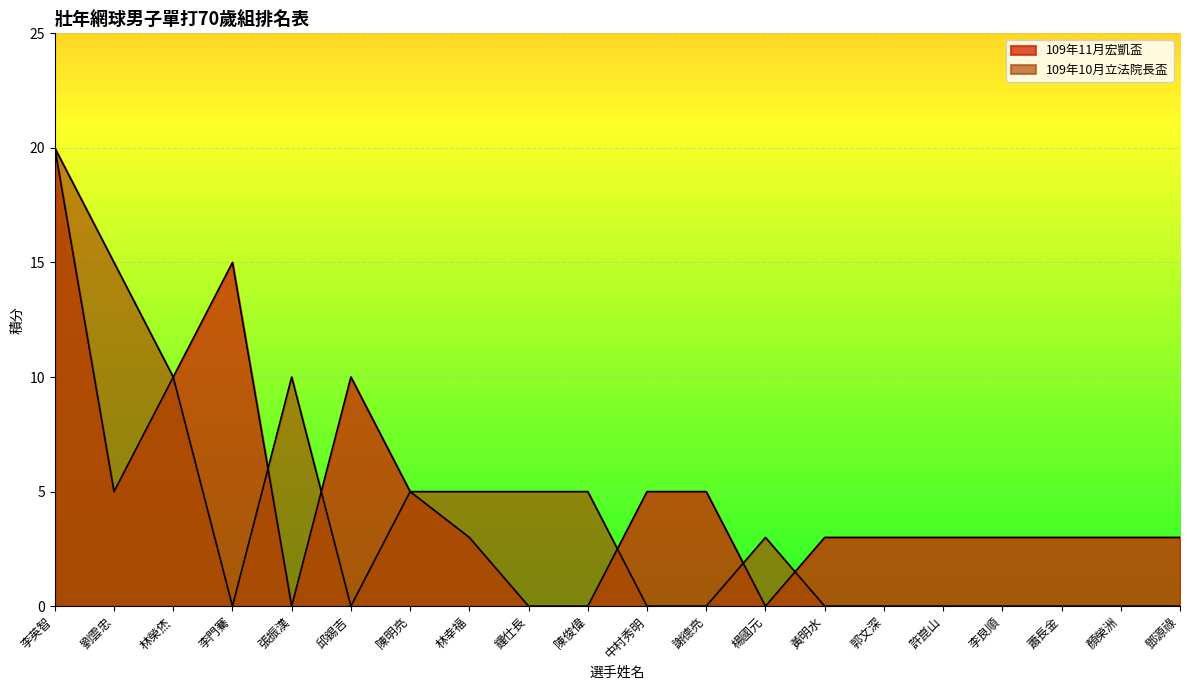

Reading left to right, transcribe all the data shown in this chart.

109年11月宏凱盃: 20	5	10	15	0	10	5	3	0	0	5	5	0	3	3	3	3	3	3	3
109年10月立法院長盃: 20	15	10	0	10	0	5	5	5	5	0	0	3	0	0	0	0	0	0	0